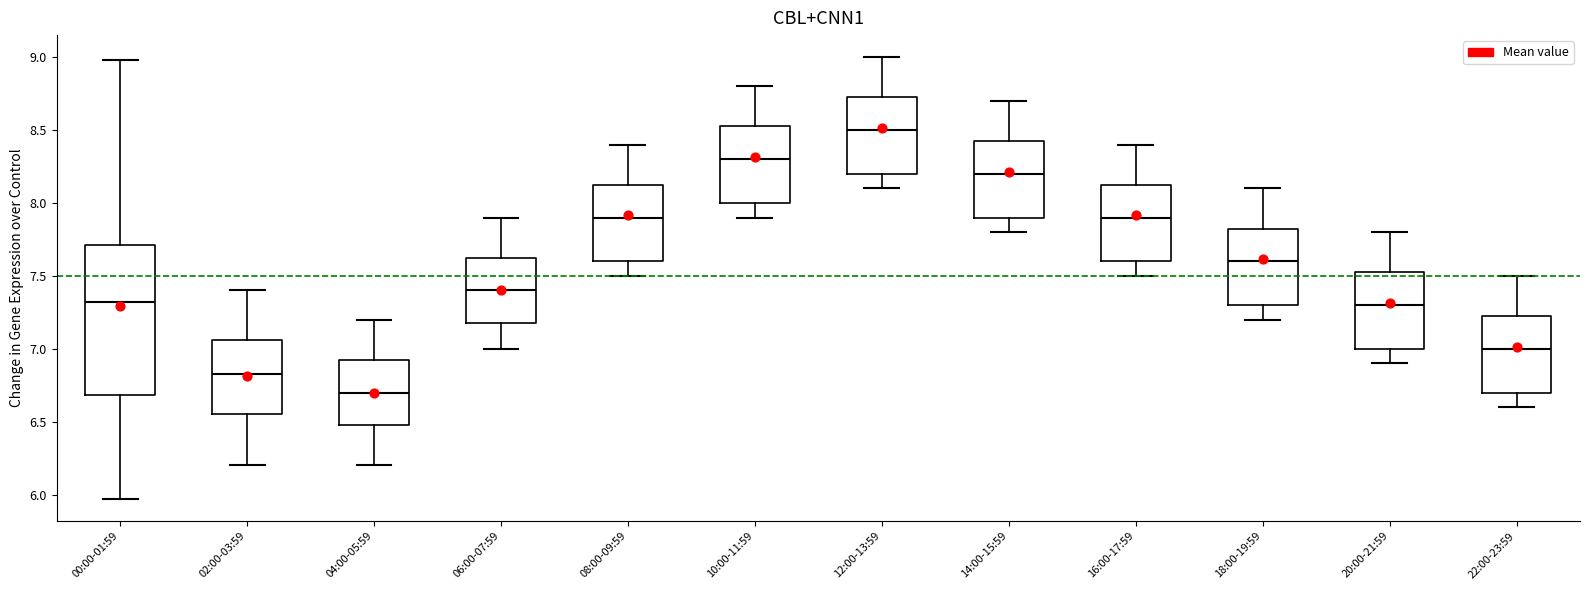

Which box has the lowest median line?

04:00-05:59